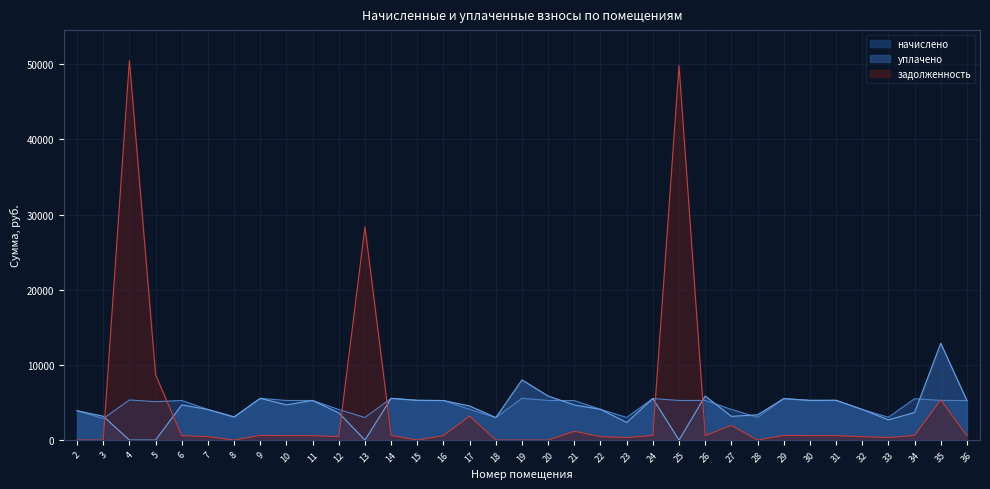

What is the value of the начислено point at the 27th from the left?

3017.3